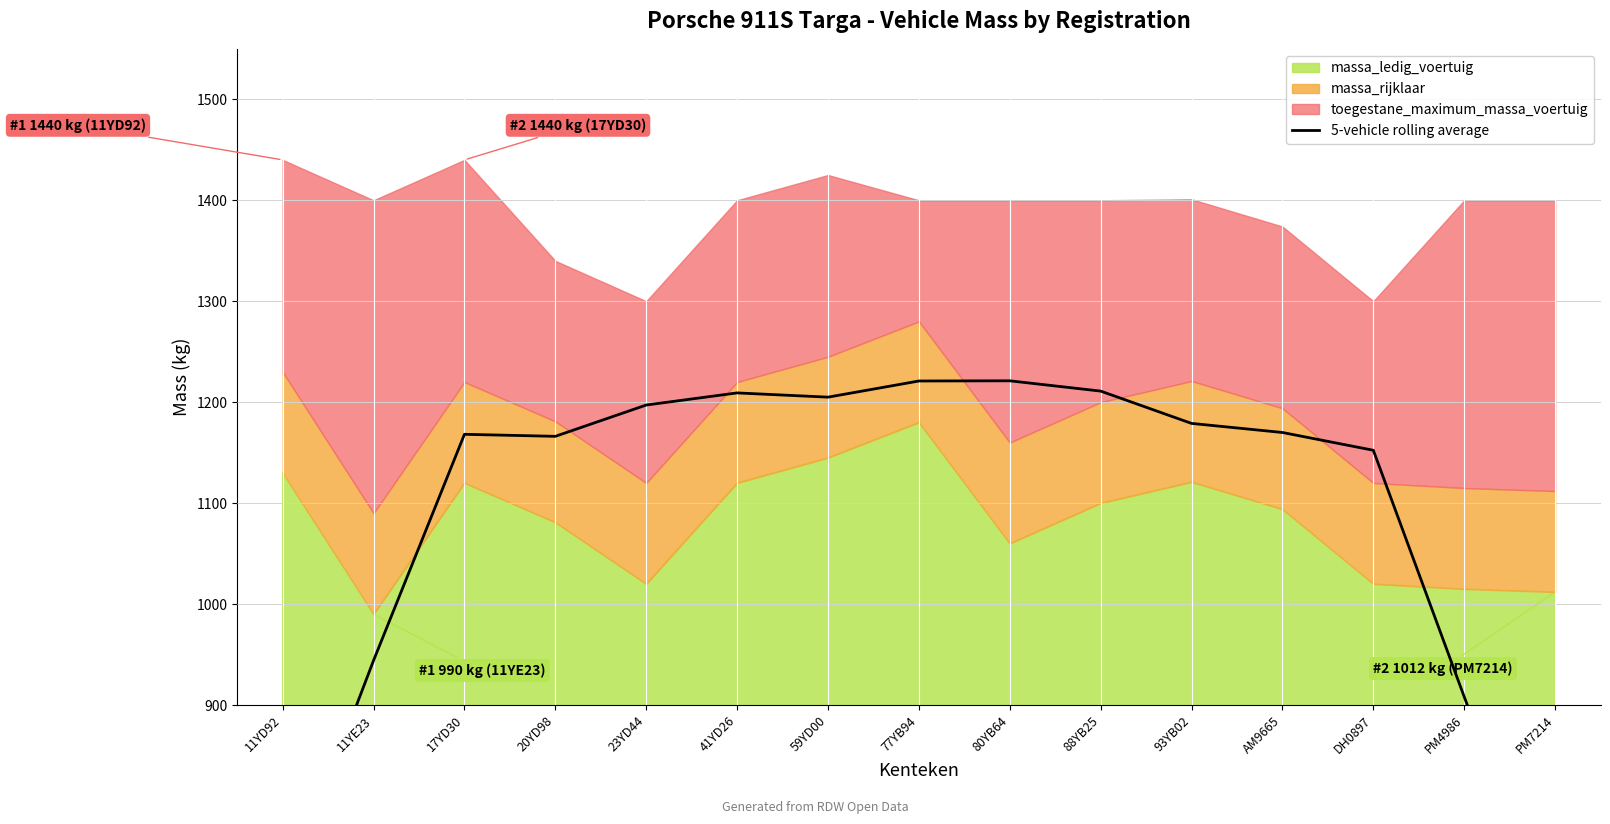

True or false: there are more than 1 points higher than both neighbors.

True